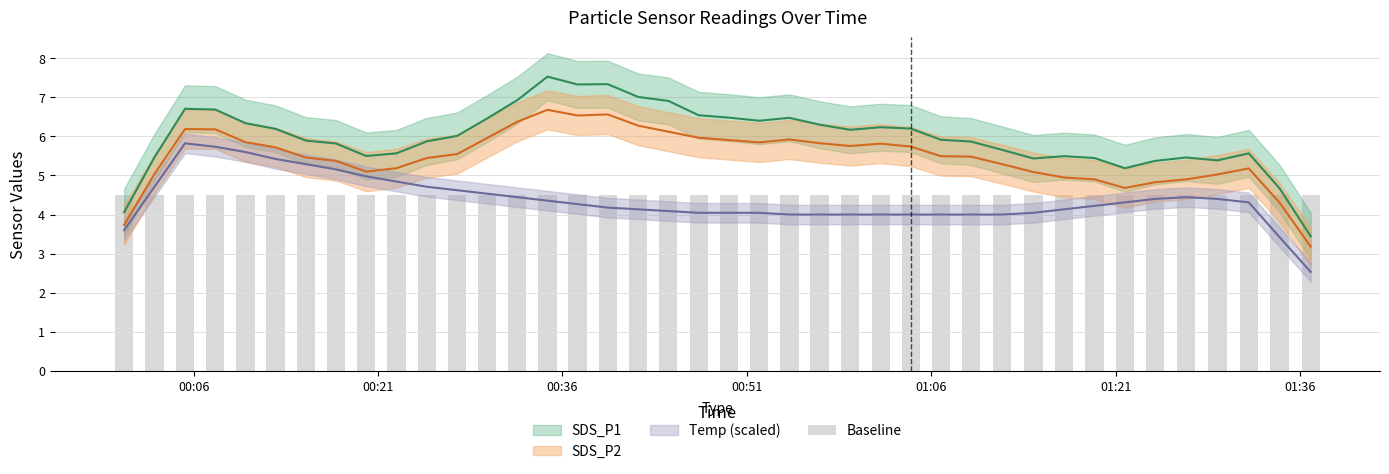

The value of Temp at 14 is 9.9. True or false?

False